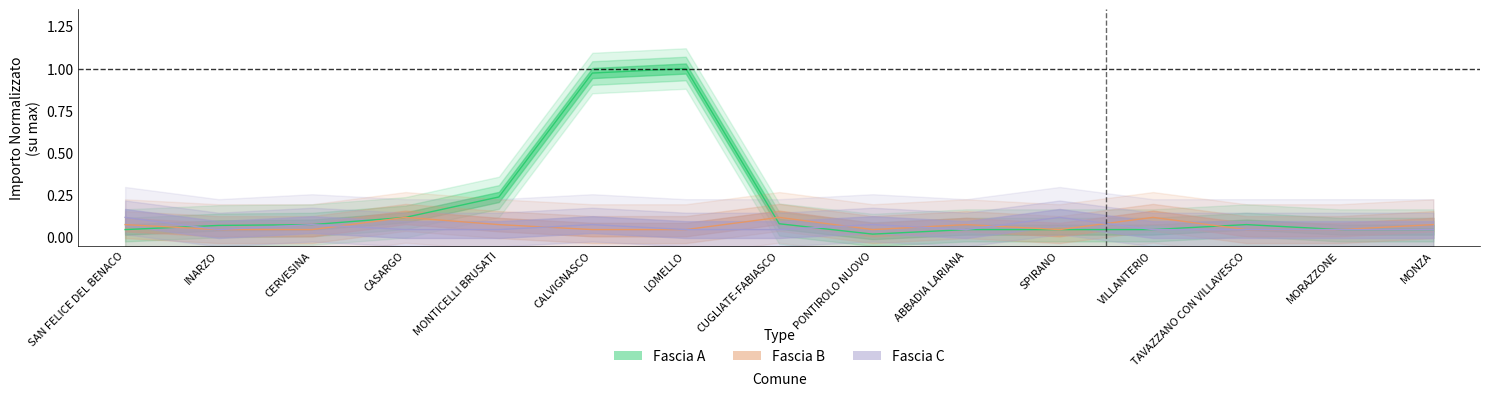

Which label corresponds to the smallest value in the chart?

PONTIROLO NUOVO